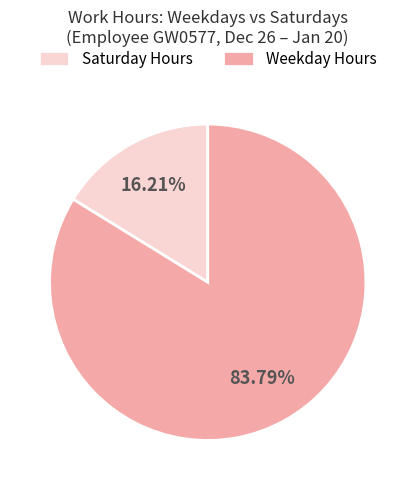

Combined, do Saturday Hours and Weekday Hours account for over 50%?

Yes